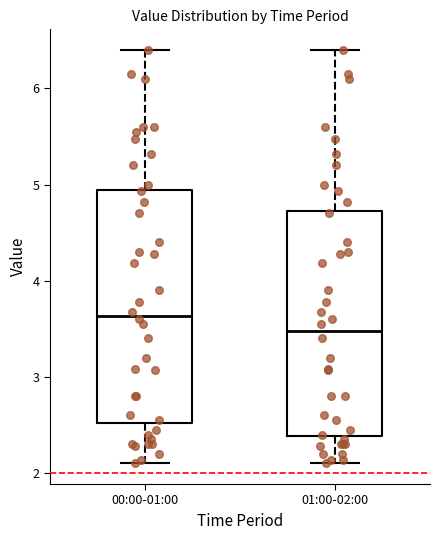

Where is the lower edge of the box for 00:00-01:00 on the y-axis? The values are not printed on the chart, so give them approximately, as read against the axis.

2.5